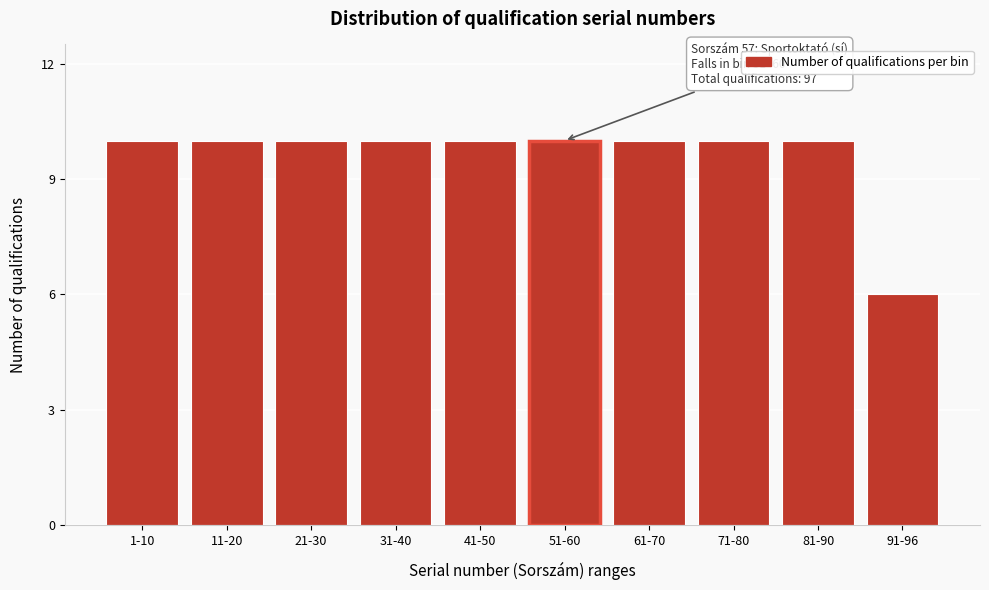

Reading right to left, transcribe all the data shown in this chart.

6	10	10	10	10	10	10	10	10	10